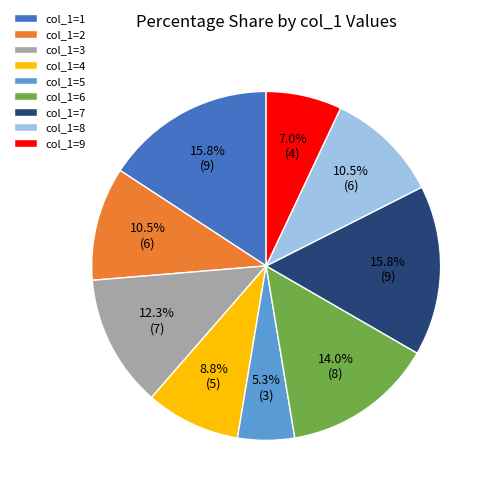

Does any single category account for the majority?

No